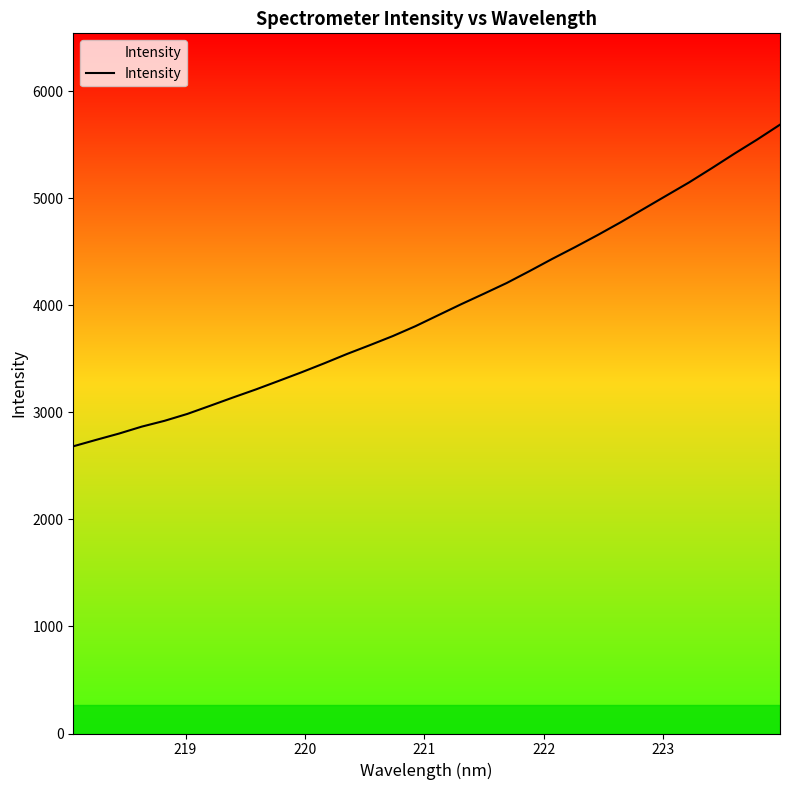

What is the minimum value shown in the chart?

2683.2